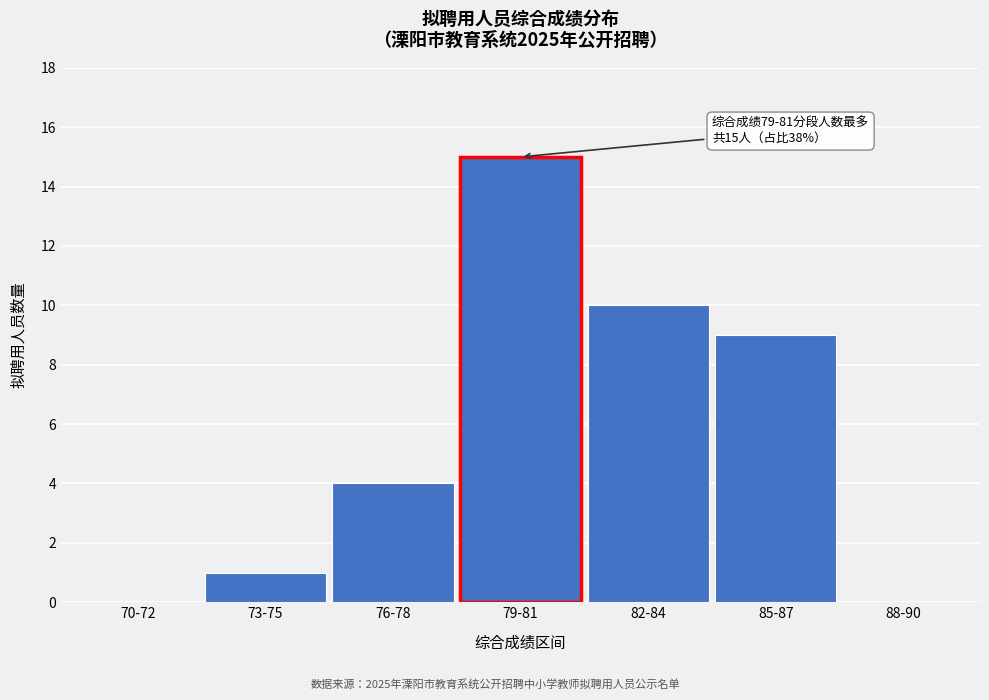

Reading left to right, list all the values displayed in this chart.

70-72=0	73-75=1	76-78=4	79-81=15	82-84=10	85-87=9	88-90=0